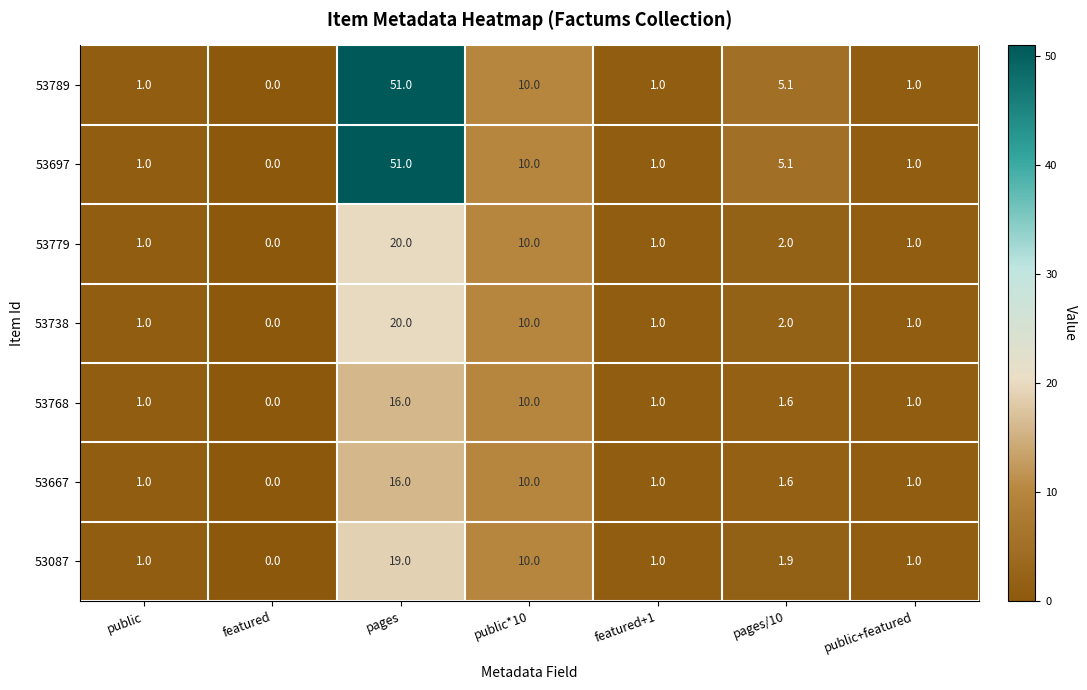

At which label is 53789 closest to 25?

public*10